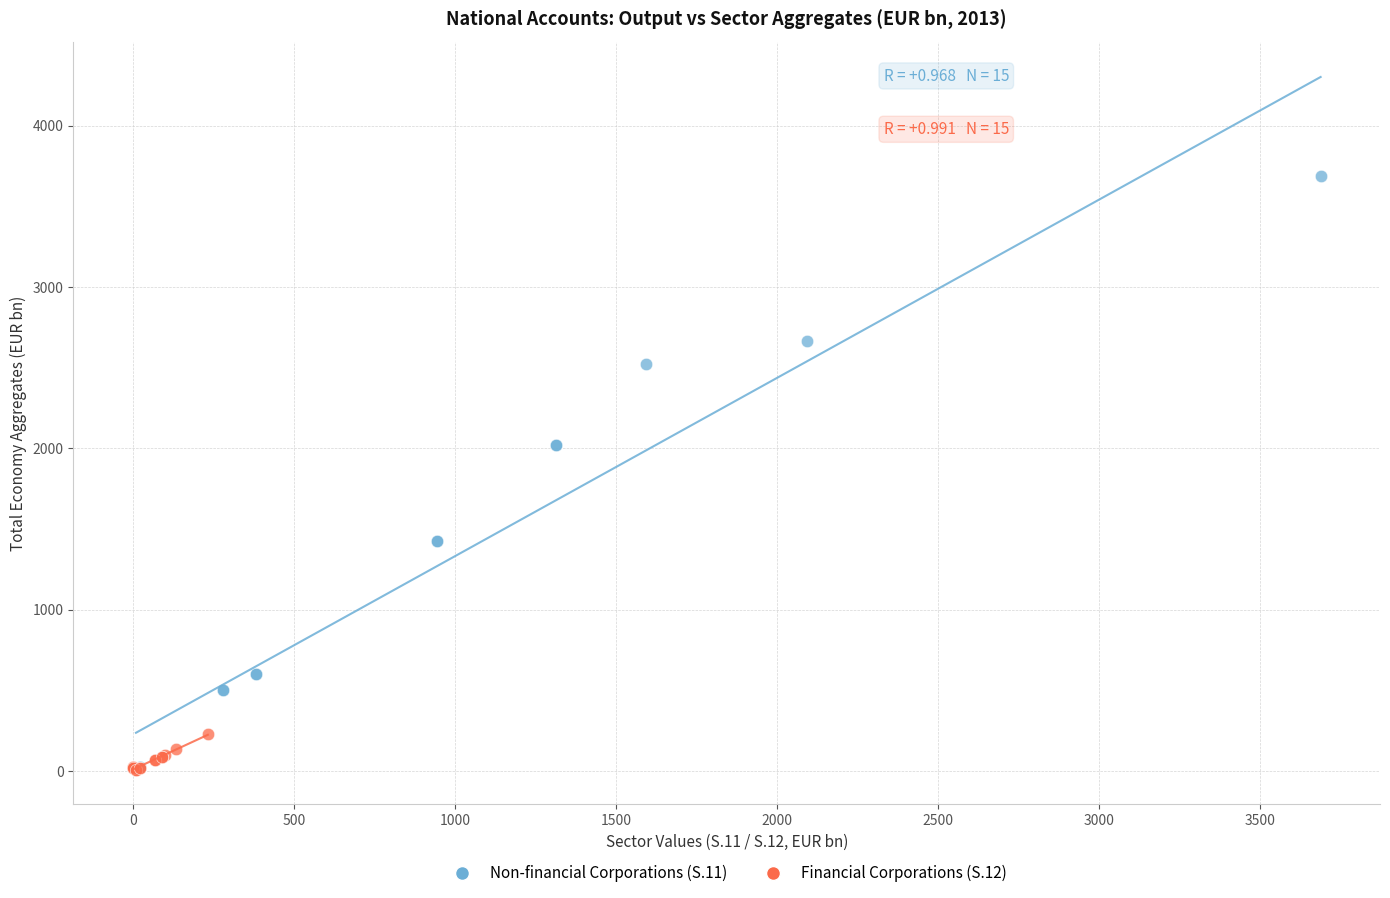

Which series has the largest Y range (max minus min)?

Non-financial Corporations (S.11)